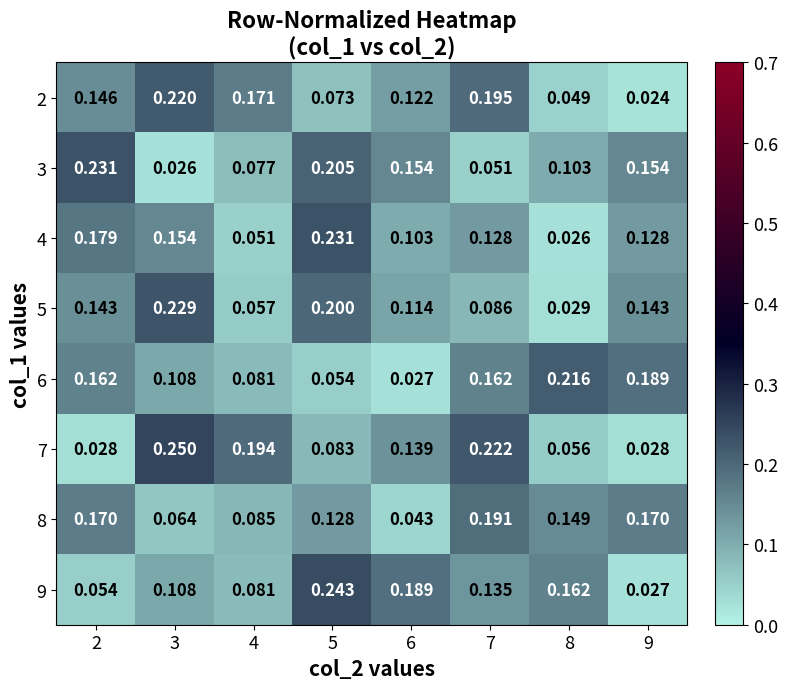

Is the value of 8 at 6 greater than the value of 5 at 4?

No